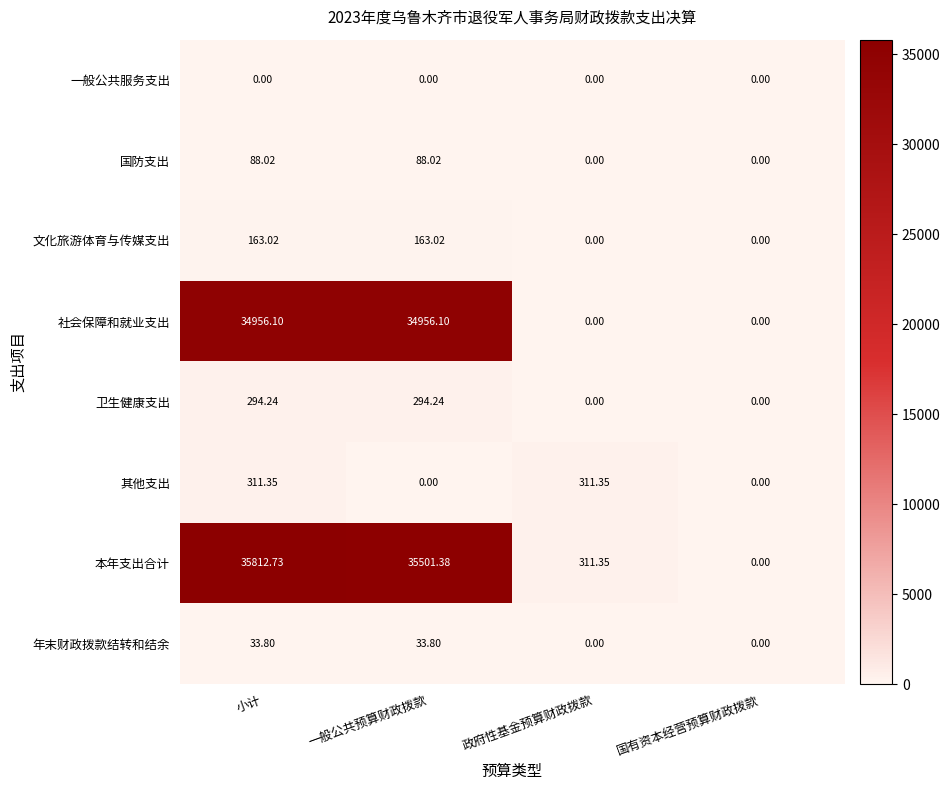

At which label does 文化旅游体育与传媒支出 first exceed 163?

小计